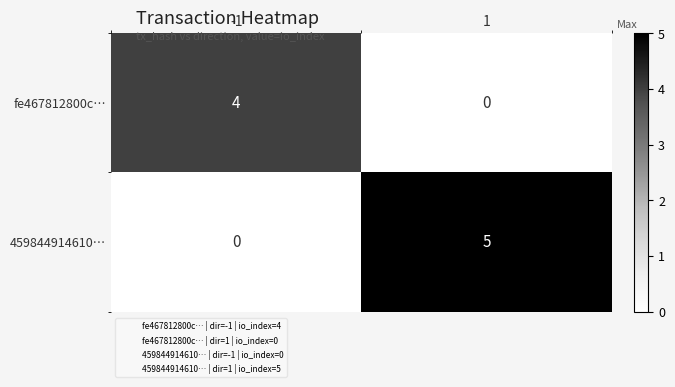

What is the total value across all series at 1?

5